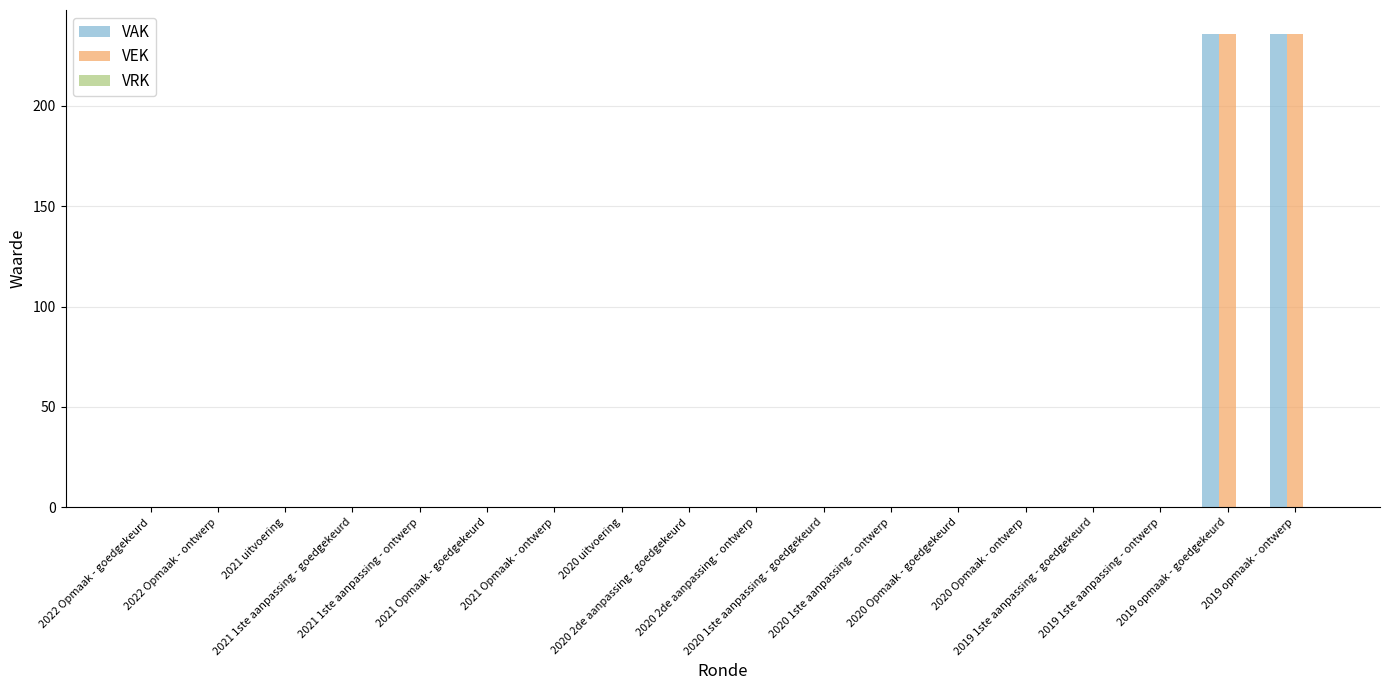

The VEK series shows 0 at 2020 1ste aanpassing - ontwerp. True or false?

True